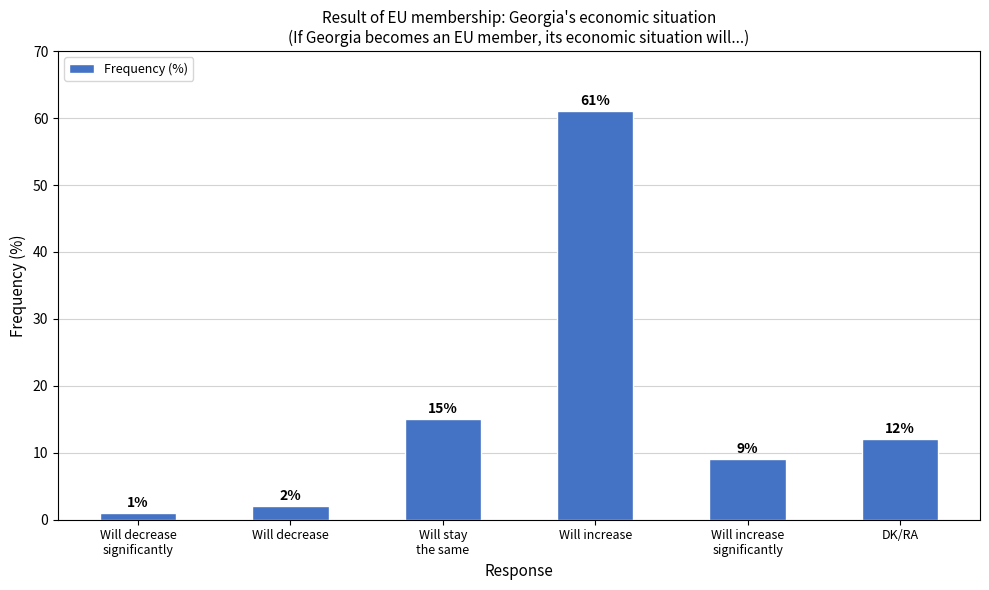

What is the label of the 4th bar from the left?

Will increase